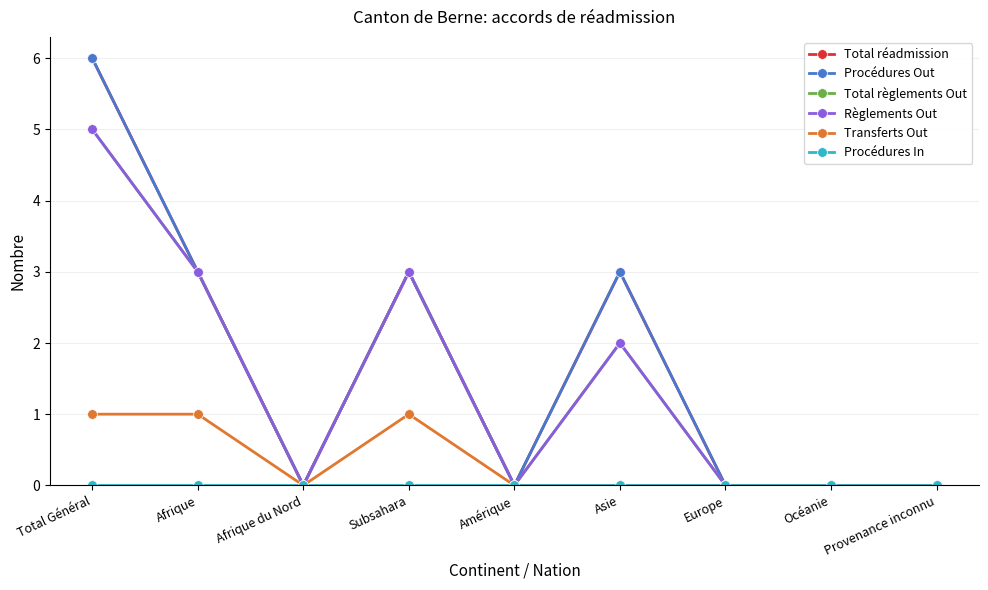

At which label is Transferts Out closest to 0?

Afrique du Nord